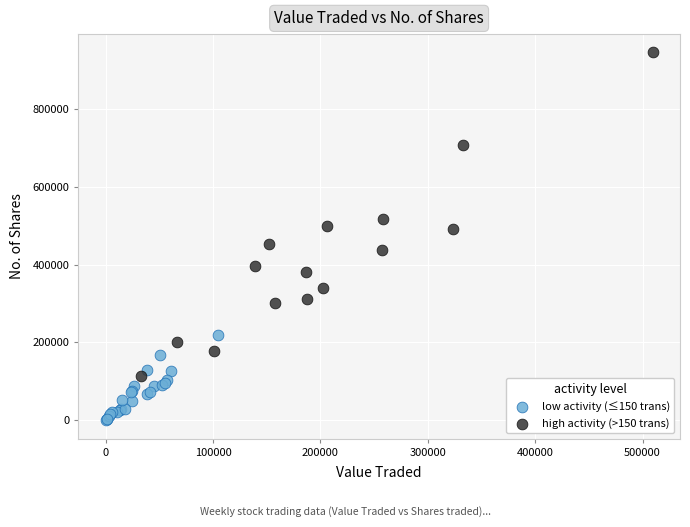

Which series reaches the minimum Y coordinate?

low activity (≤150 trans)